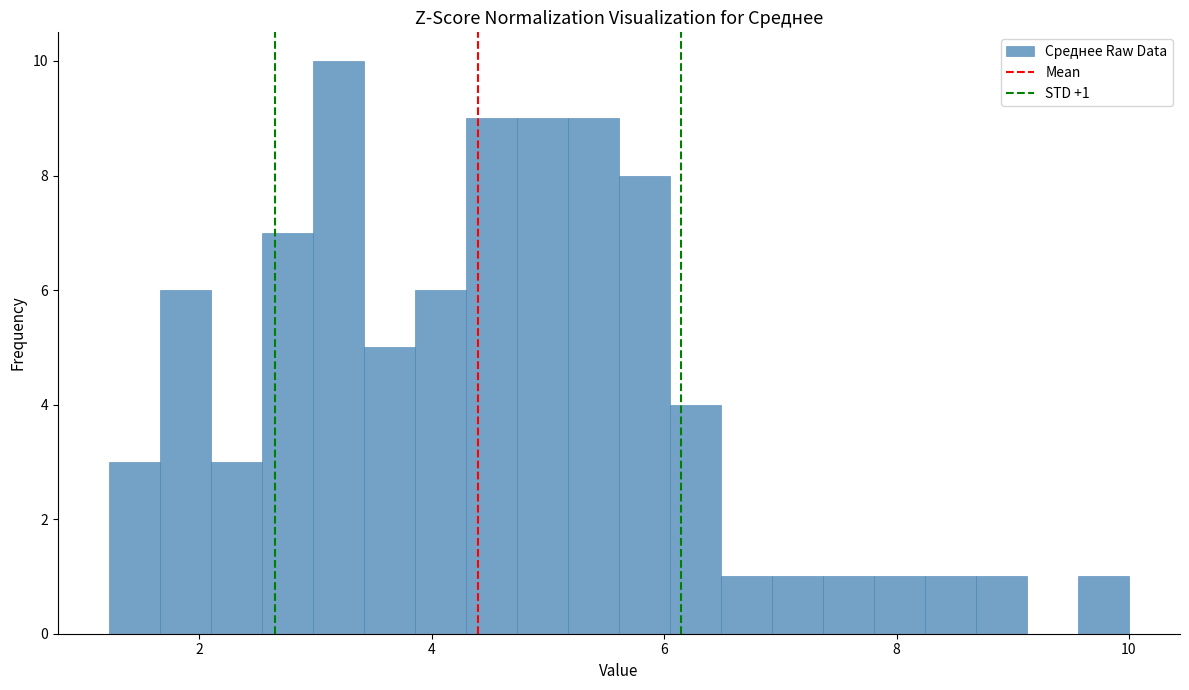

Around what value on the x-axis is the tallest bar? Give the approximate position of its centre, as read against the axis.

3.2